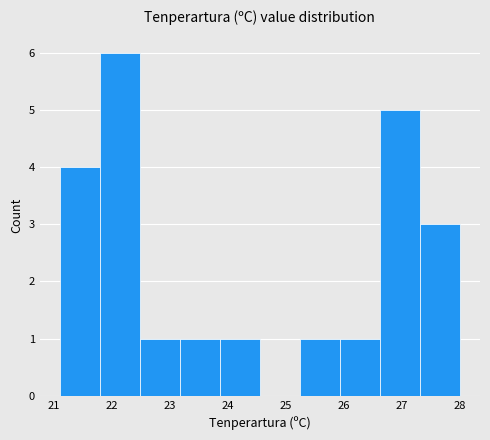

How tall is the bar that spans 21.10 to 21.79 on the x-axis? Neither the bar edges nor the heights are printed on the chart, so give them approximately, as read against the axes.

4